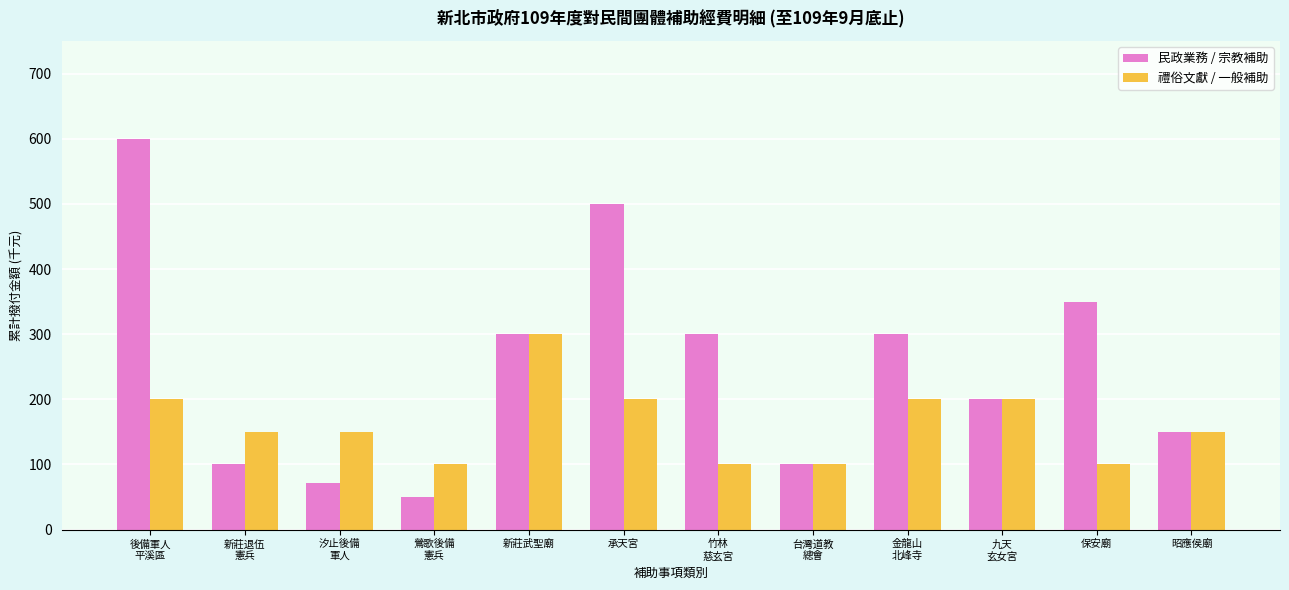

Where does the 民政業務 / 宗教補助 series first go above 300?

後備軍人
平溪區